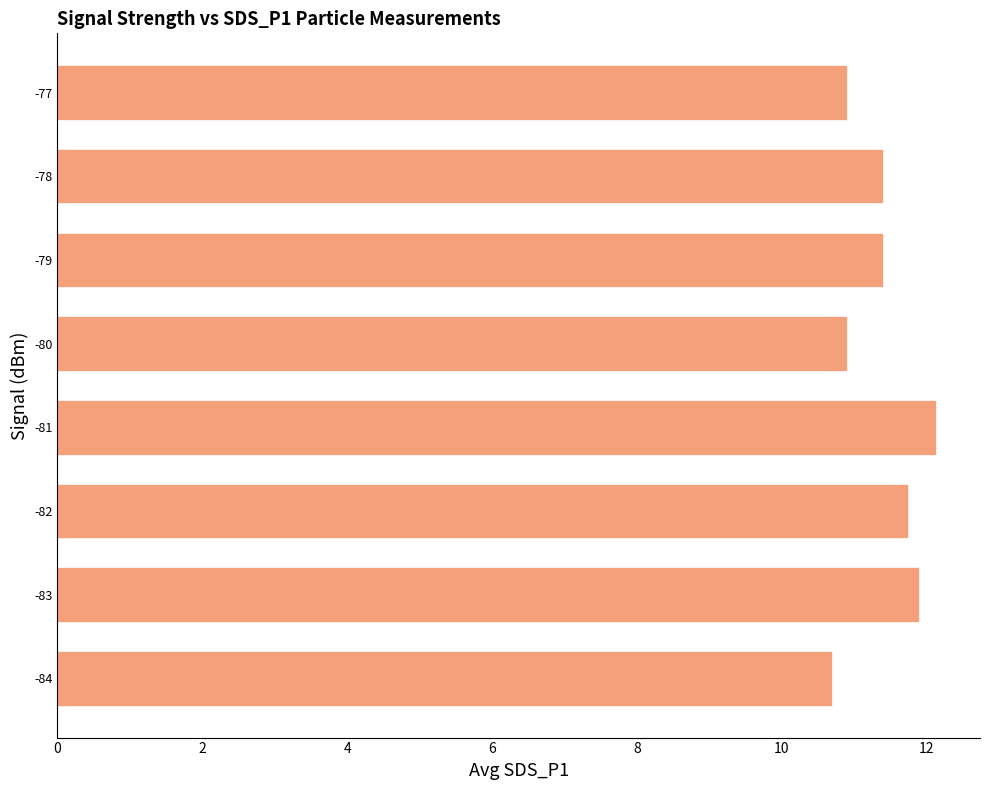

The chart shows a value of 11.7 at -82. True or false?

True